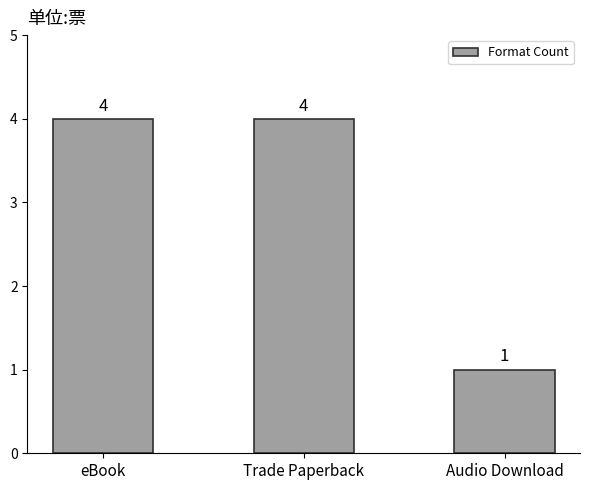

Reading left to right, extract all data points from this chart.

eBook=4	Trade Paperback=4	Audio Download=1